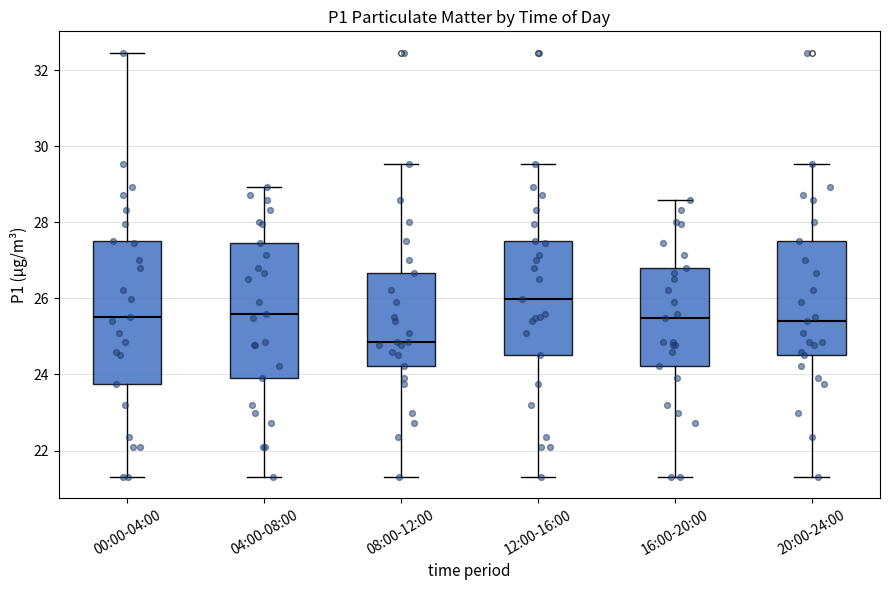

Reading left to right, transcribe this box plot: for each box, give where its median line is, the range the box spans, and where its two whiskers end, as read against the y-axis. The values are not printed on the chart, so give them approximately, as read against the axis.

00:00-04:00: median 25.6, box 23.8 to 27.6, whiskers 21.4 to 32.4
04:00-08:00: median 25.6, box 24.0 to 27.4, whiskers 21.4 to 29.0
08:00-12:00: median 24.8, box 24.2 to 26.6, whiskers 21.4 to 29.6
12:00-16:00: median 26.0, box 24.6 to 27.6, whiskers 21.4 to 29.6
16:00-20:00: median 25.4, box 24.2 to 26.8, whiskers 21.4 to 28.6
20:00-24:00: median 25.4, box 24.6 to 27.6, whiskers 21.4 to 29.6